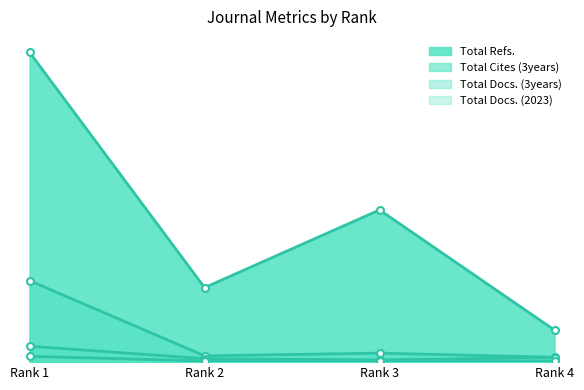

What is the value of the Total Docs. (2023) point at the 4th from the left?

6